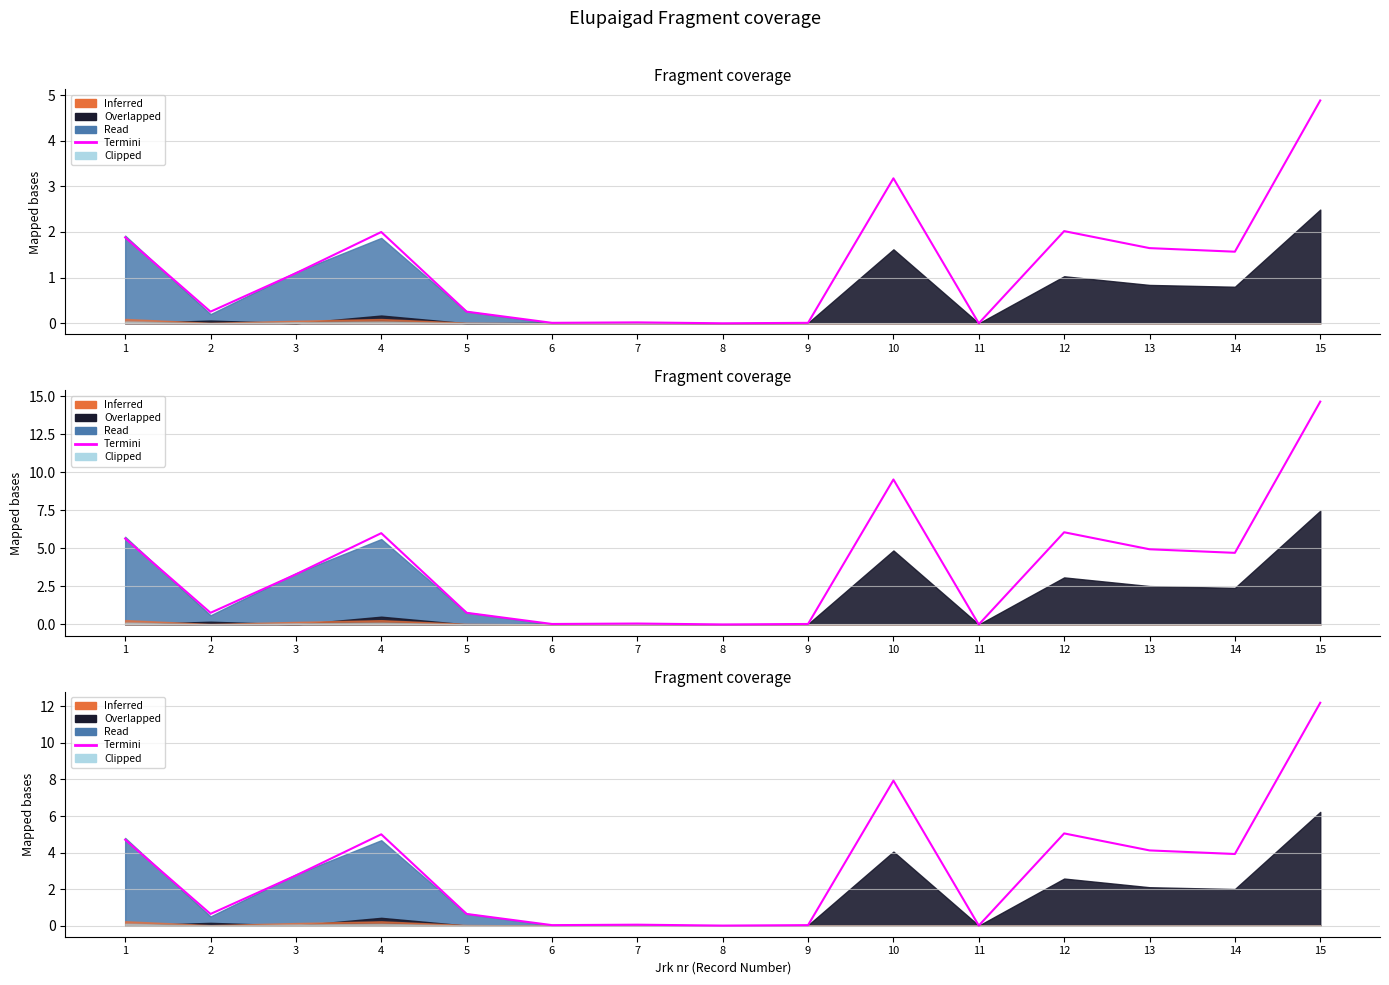

Reading left to right, extract all data points from this chart.

1=4.7	2=0.6	3=2.7	4=5.0	5=0.6	6=0.0	7=0.0	8=0.0	9=0.0	10=7.9	11=0.0	12=5.0	13=4.1	14=3.9	15=12.2